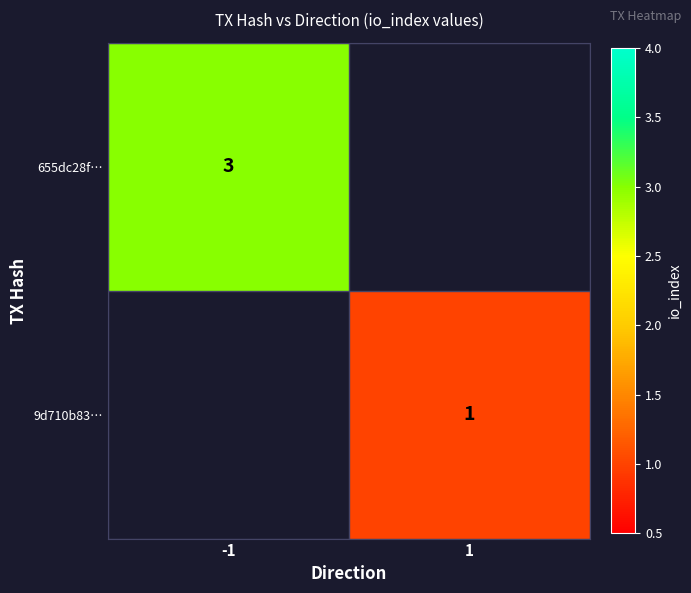

The 655dc28f… series shows 1 at -1. True or false?

False